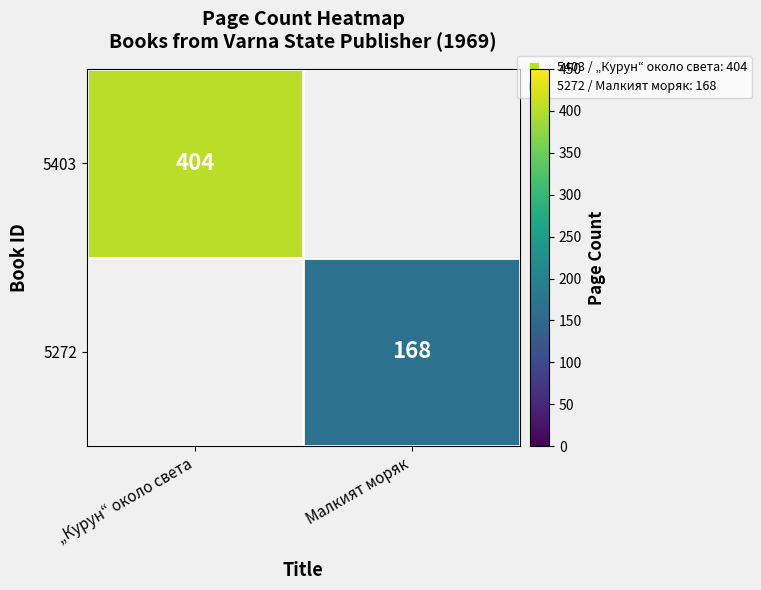

The 5403 series shows 689.5 at „Курун“ около света. True or false?

False